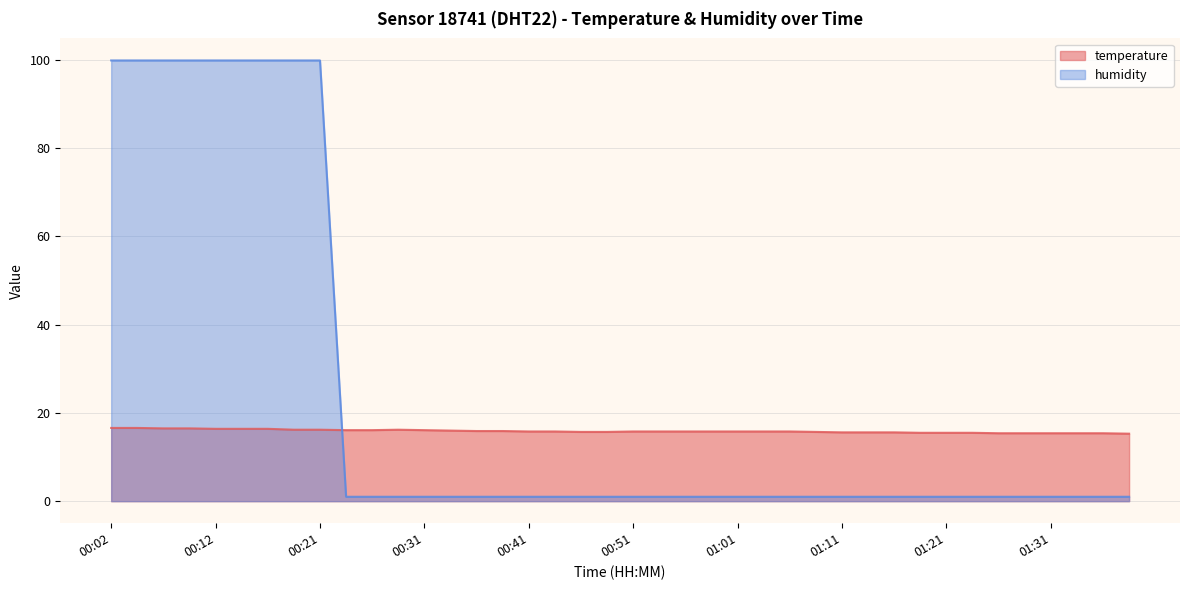

After their last crossing, which series has the higher values: temperature or humidity?

temperature